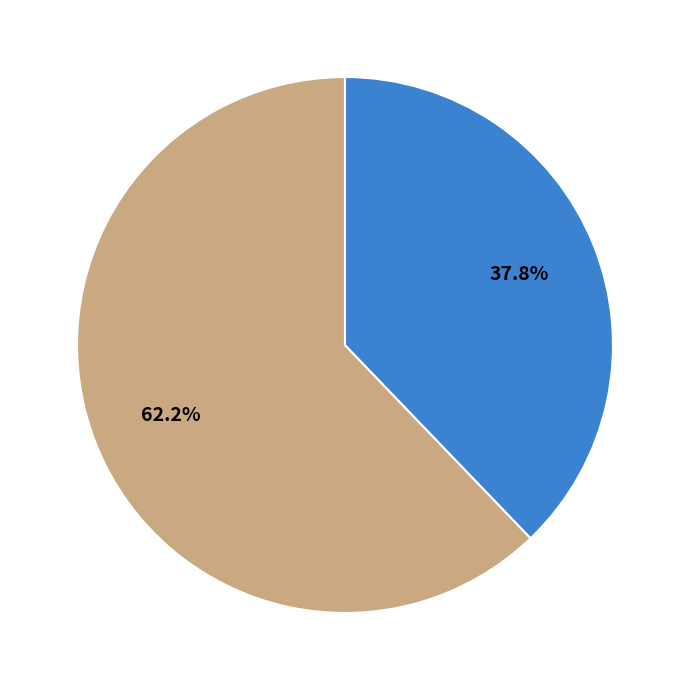

Is there a majority slice in this chart?

Yes